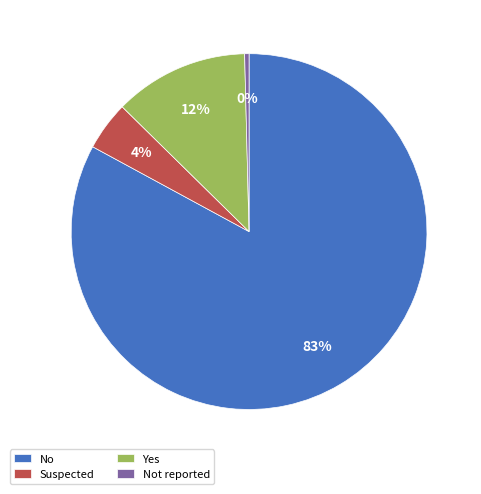

Is it true that Suspected is 17% of the pie?

False